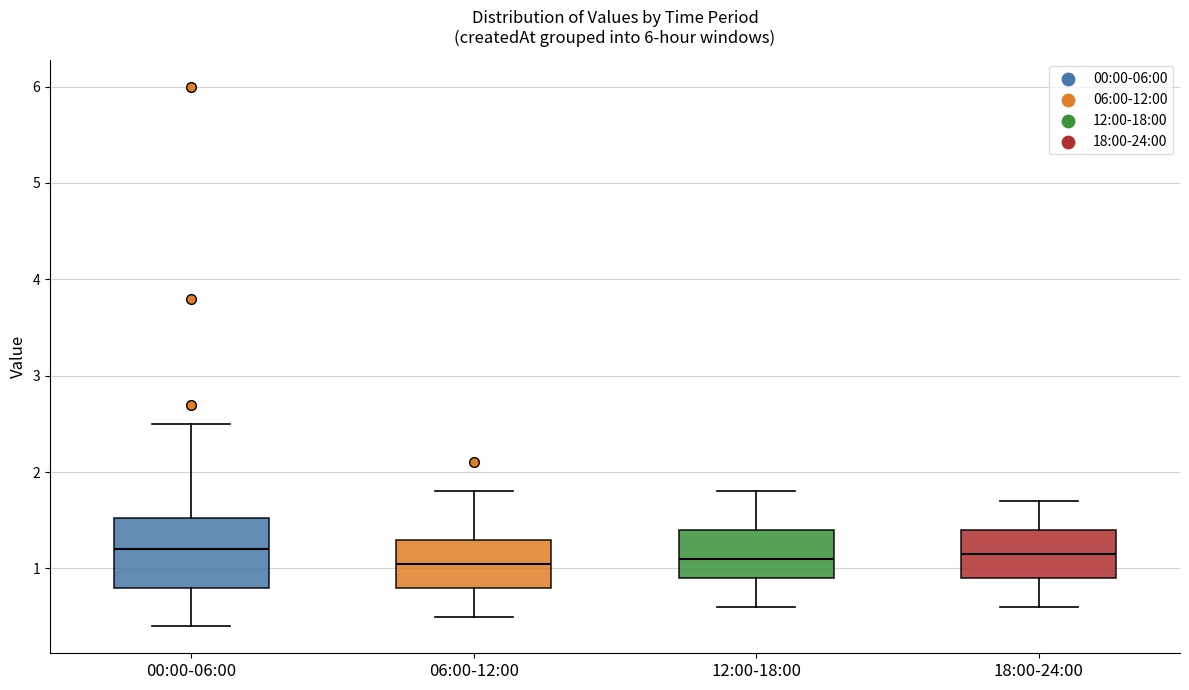

Reading left to right, read every box against the y-axis: the position of its median line, the range the box covers, and the ends of its whiskers. The values are not printed on the chart, so give them approximately, as read against the axis.

00:00-06:00: median 1.2, box 0.8 to 1.5, whiskers 0.4 to 2.5
06:00-12:00: median 1.1, box 0.8 to 1.3, whiskers 0.5 to 1.8
12:00-18:00: median 1.1, box 0.9 to 1.4, whiskers 0.6 to 1.8
18:00-24:00: median 1.2, box 0.9 to 1.4, whiskers 0.6 to 1.7